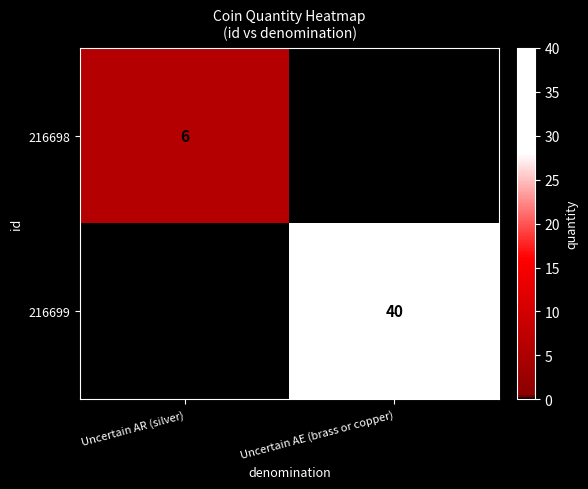

True or false: 216698 has a value of 6 at Uncertain AR (silver).

True